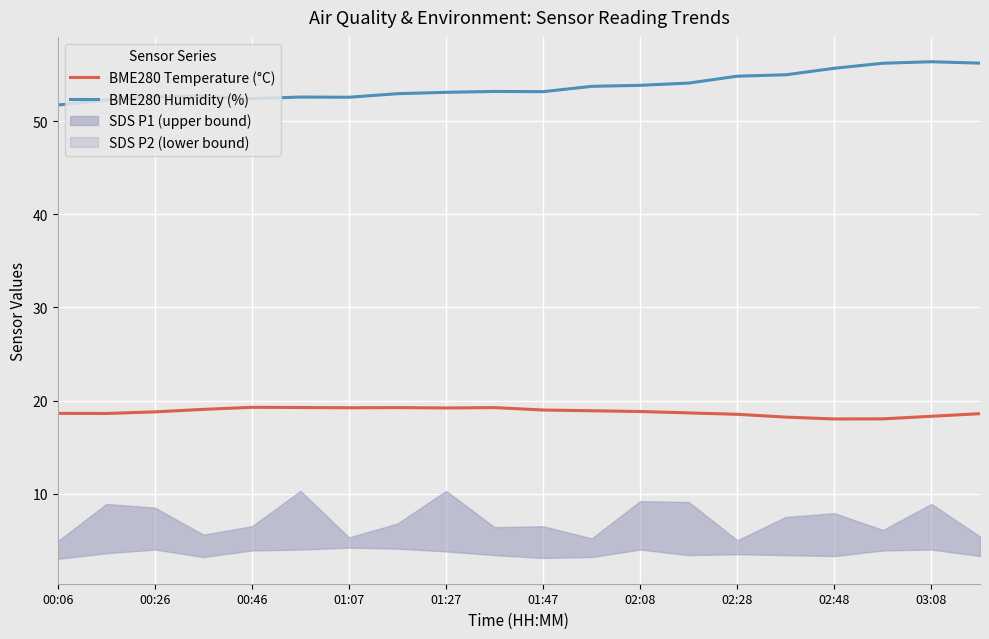

Reading left to right, extract all data points from this chart.

BME280 Temperature (°C): 18.6	18.6	18.8	19.1	19.3	19.2	19.2	19.2	19.2	19.2	19.0	18.9	18.8	18.7	18.5	18.2	18.0	18.0	18.3	18.6
BME280 Humidity (%): 51.7	52.3	52.6	52.6	52.4	52.6	52.6	52.9	53.1	53.2	53.2	53.7	53.8	54.1	54.8	55.0	55.7	56.2	56.4	56.2